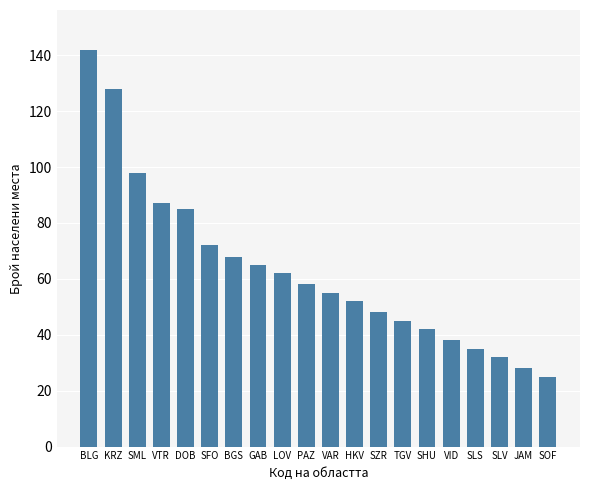

How many values are below 58?

10